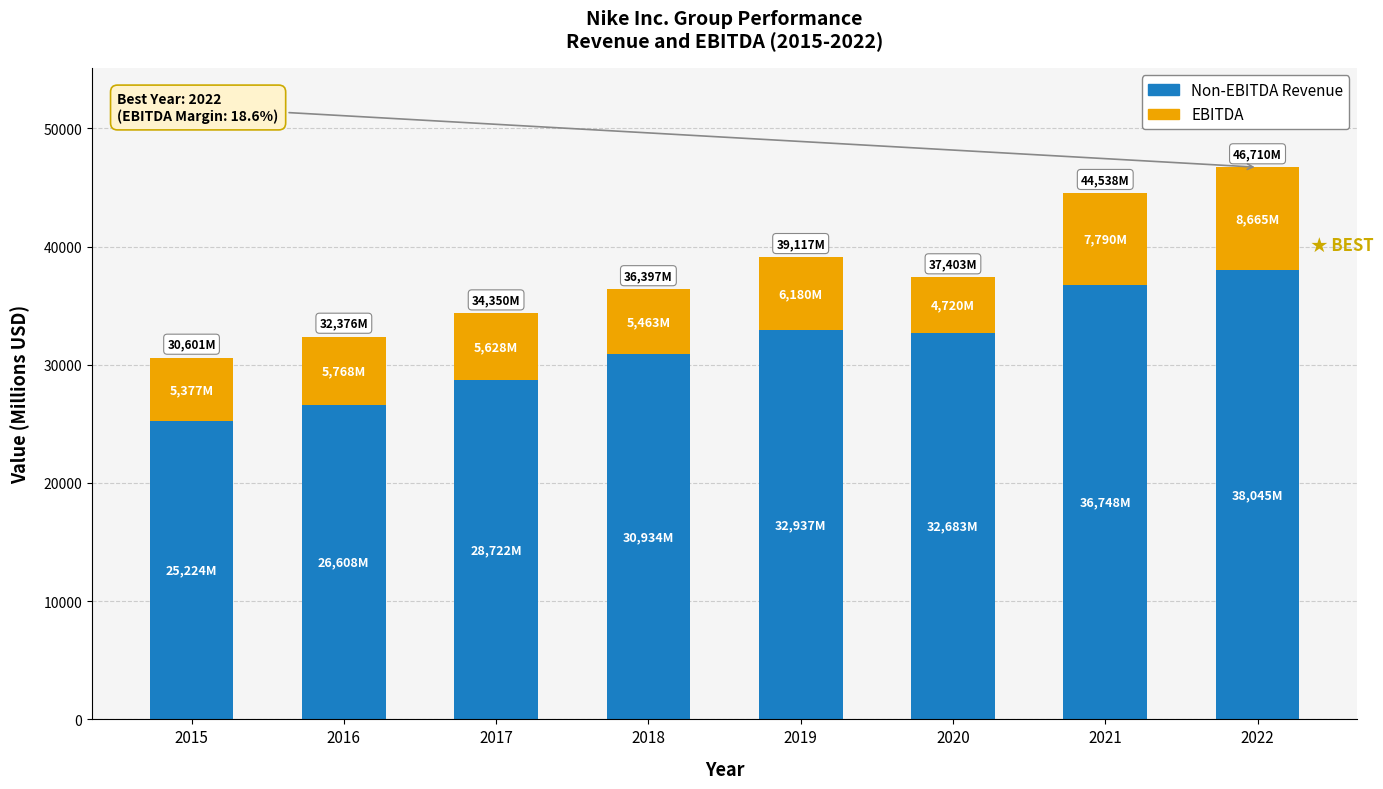

What is the sum of the EBITDA values at 2020 and 2022?

13385